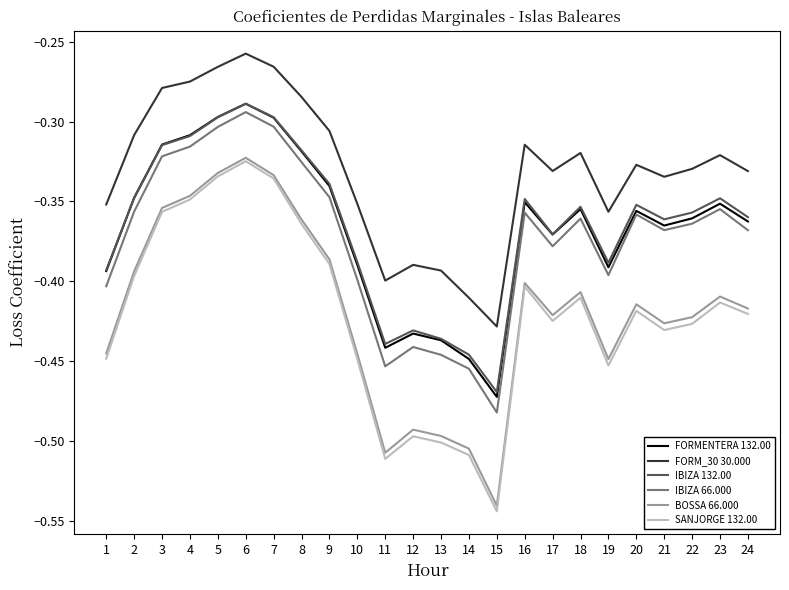

Which series changed the most between 8 and 14?

SANJORGE 132.00